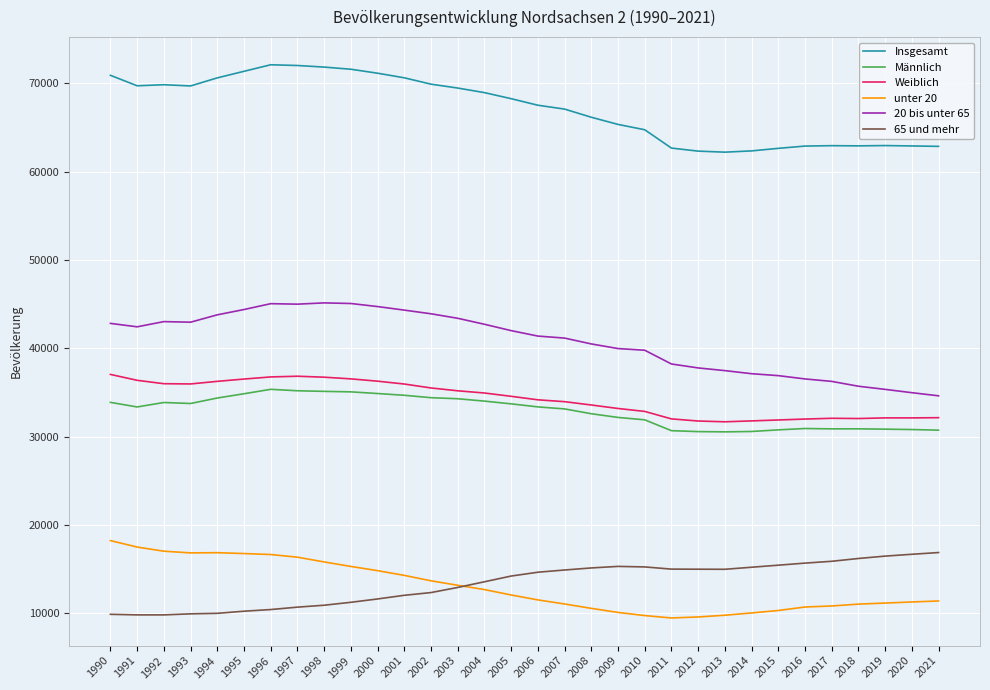

Rank the series by their maximum value, from lowest to highest.

65 und mehr, unter 20, Männlich, Weiblich, 20 bis unter 65, Insgesamt